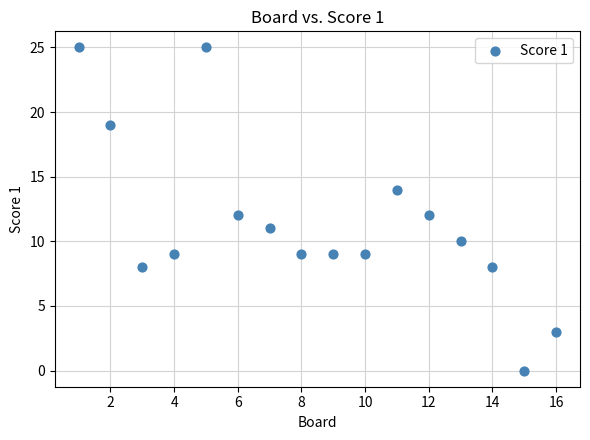

List the coordinates of all points as (Y, X) pairs, reading left to right.

(25, 1)  (19, 2)  (8, 3)  (9, 4)  (25, 5)  (12, 6)  (11, 7)  (9, 8)  (9, 9)  (9, 10)  (14, 11)  (12, 12)  (10, 13)  (8, 14)  (0, 15)  (3, 16)